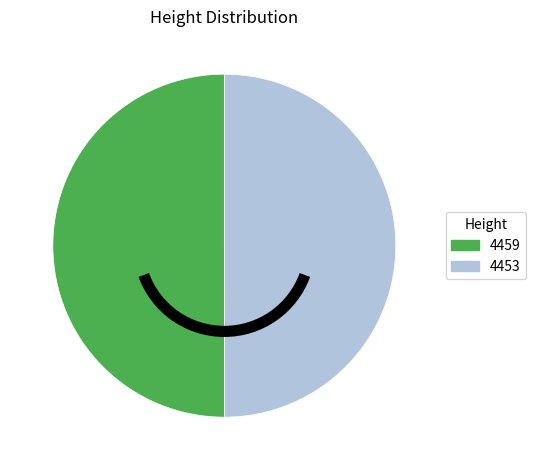

True or false: 4453 accounts for 50% of the total.

True